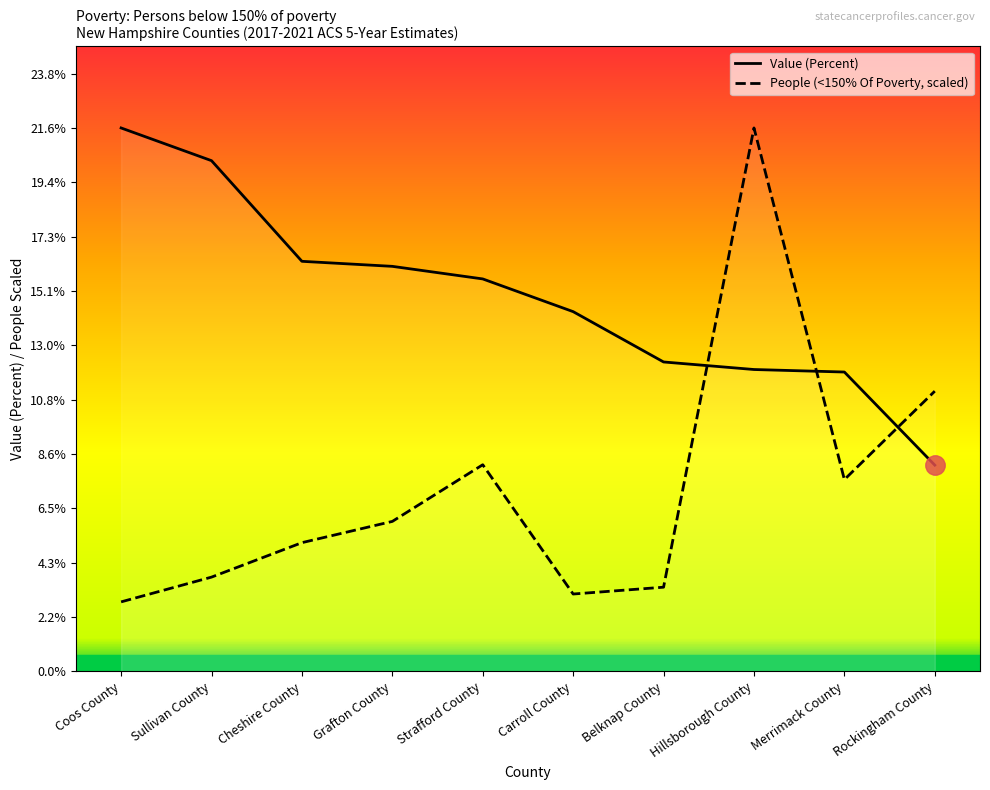

Reading right to left, what are all the values shown in this chart?

Value (Percent): 8.2	11.9	12.0	12.3	14.3	15.6	16.1	16.3	20.3	21.6
People (<150% Of Poverty): 11.1	7.6	21.6	3.3	3.1	8.2	6.0	5.1	3.7	2.8